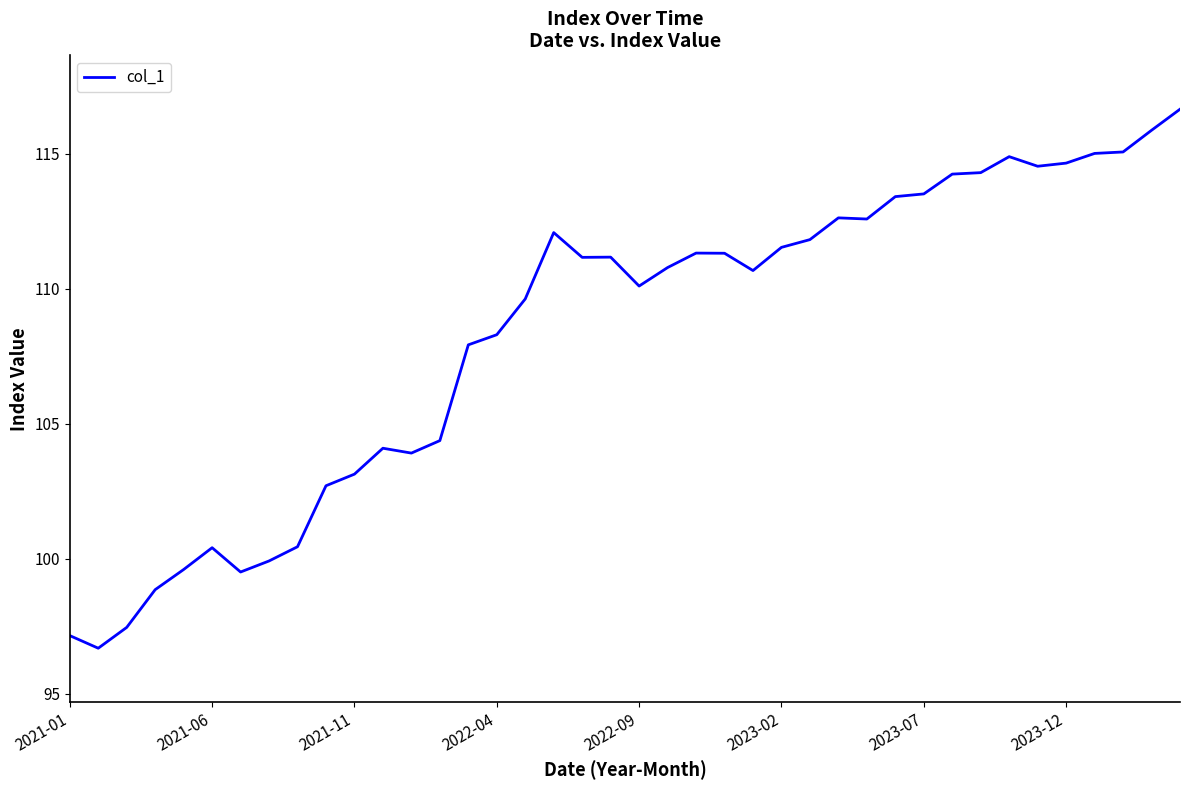

What is the difference between the maximum and minimum values?

20.0